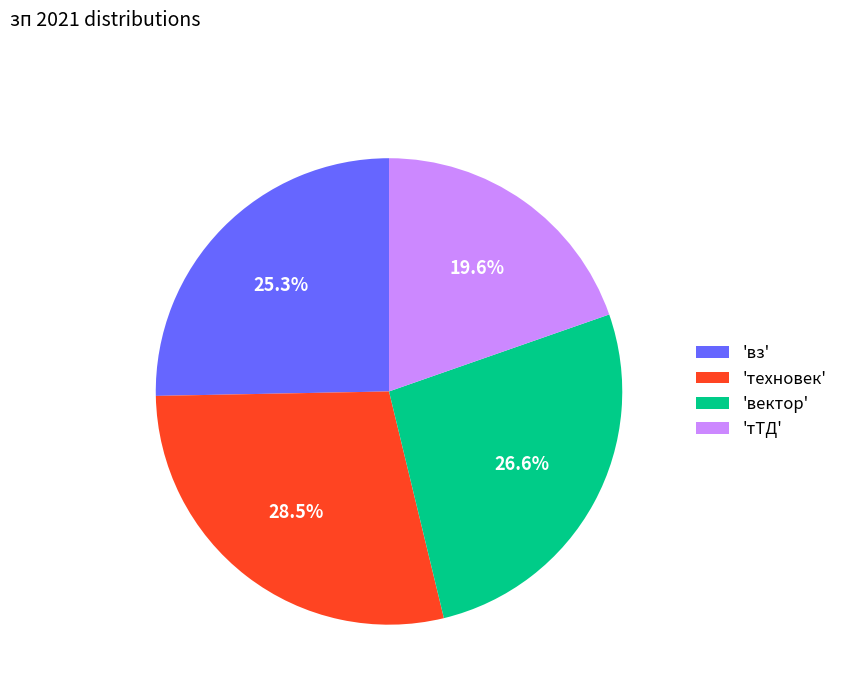

Does 'тТД' represent more than half of the total?

No